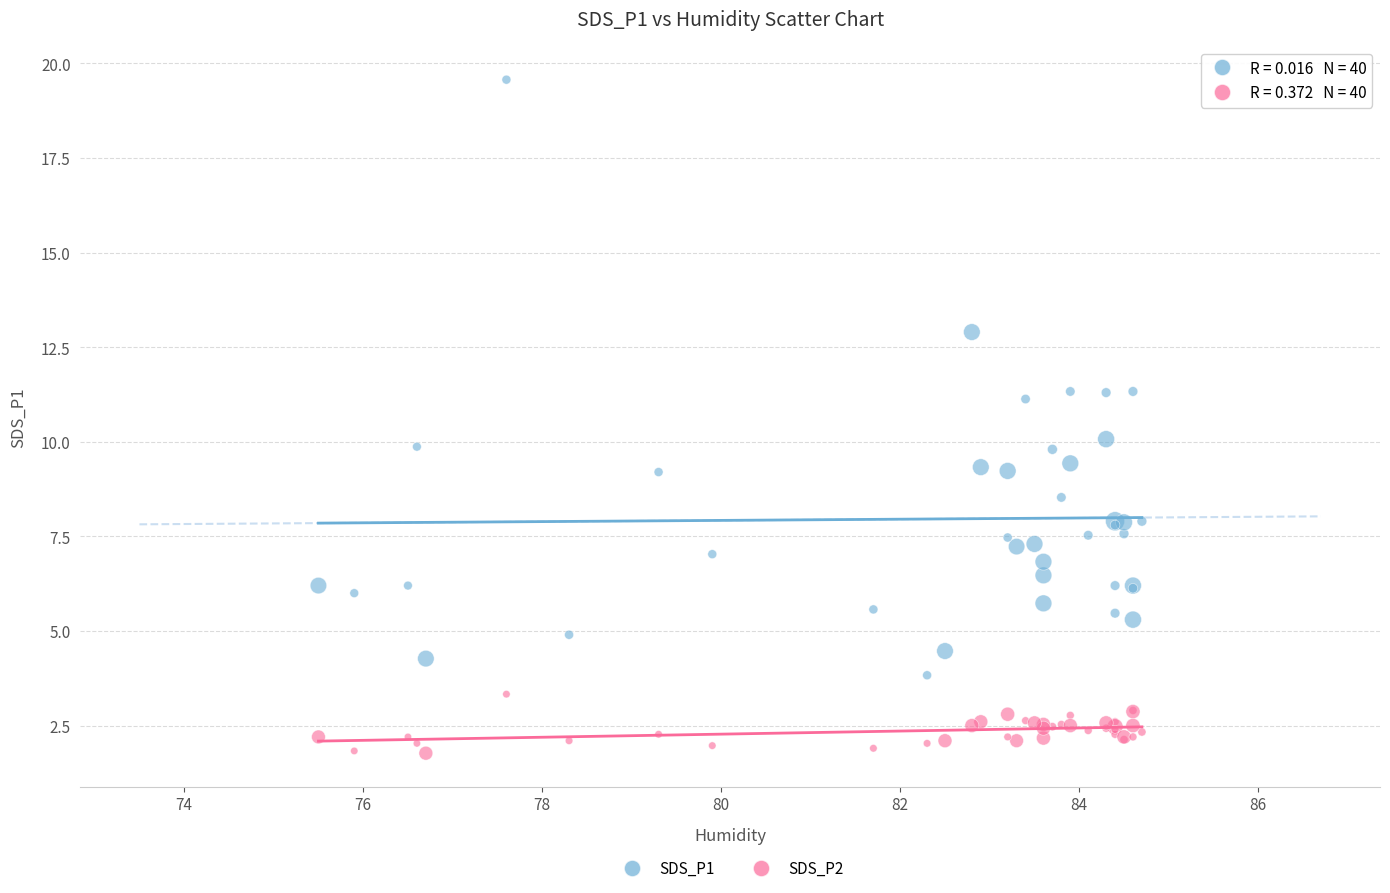

Which series reaches the minimum Y coordinate?

SDS_P2